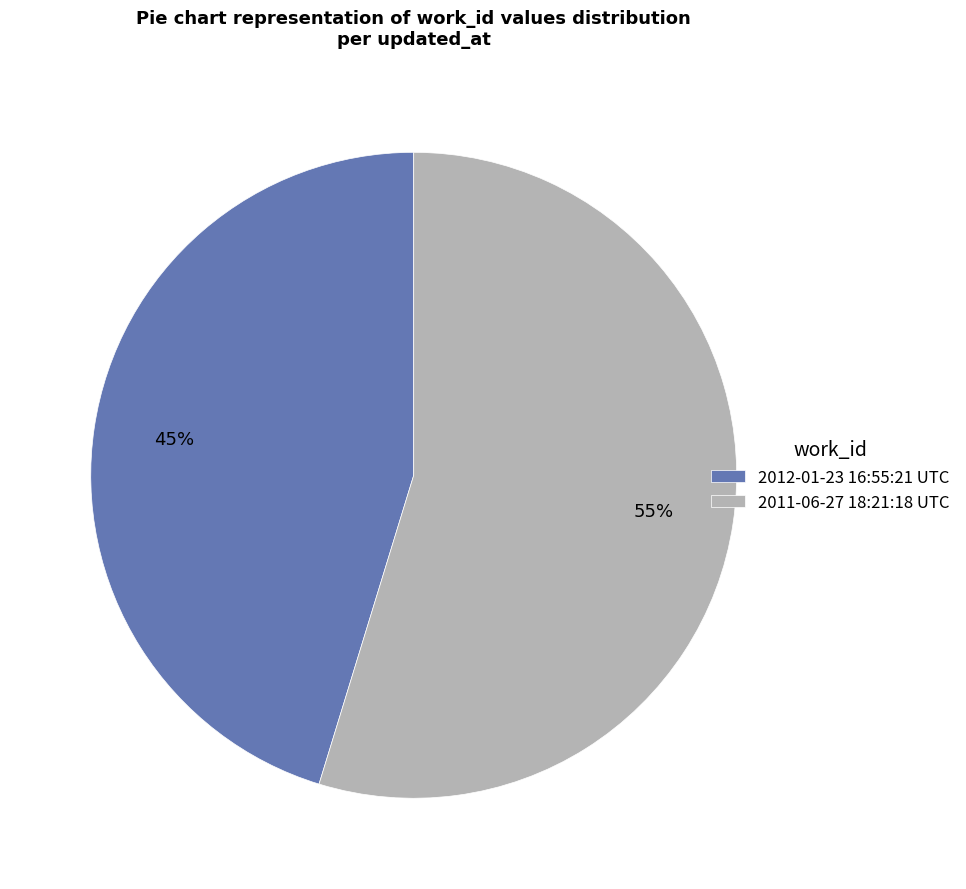

To the nearest percent, what is the average slice percentage?

50%